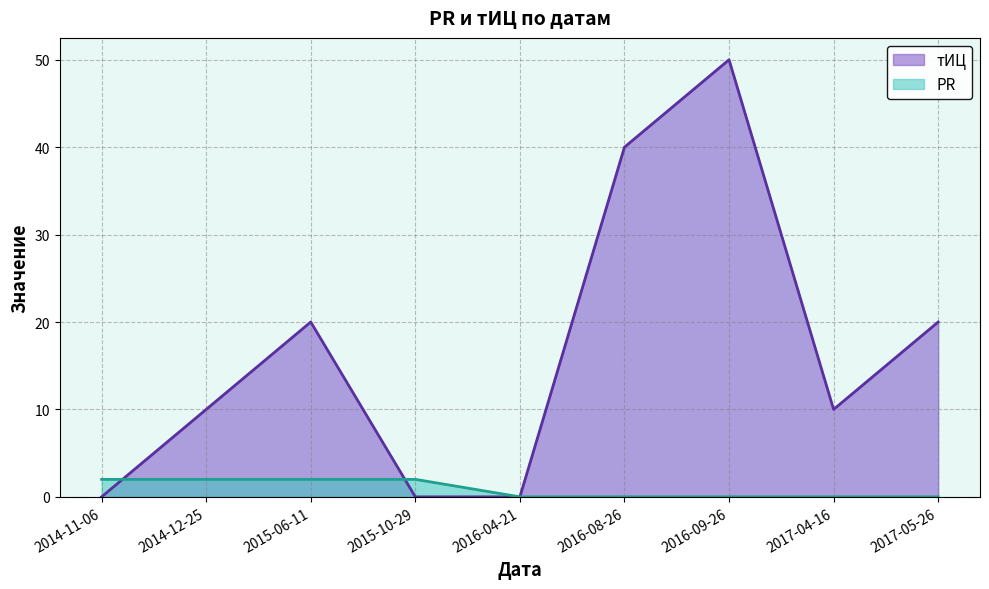

Which series changed the most between 2015-06-11 and 2017-05-26?

PR